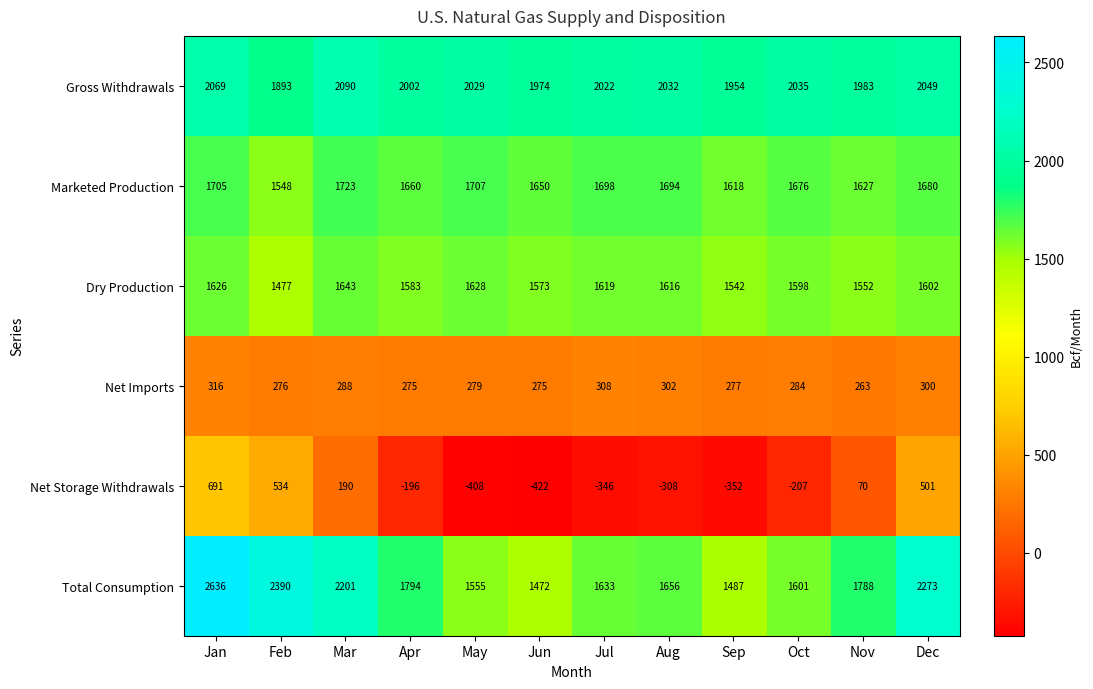

How many data points in Net Storage Withdrawals are above -196?

5